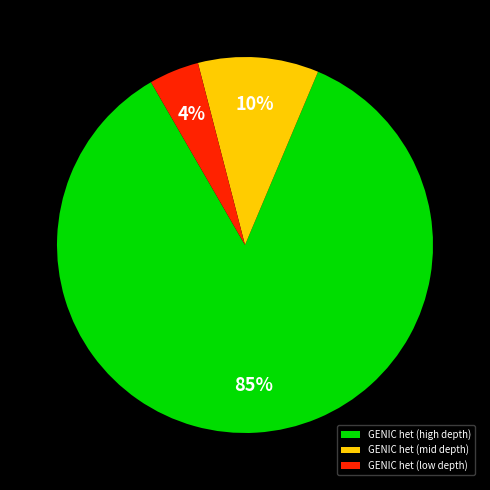

Is the sum of GENIC het (high depth) and GENIC het (mid depth) greater than half?

Yes